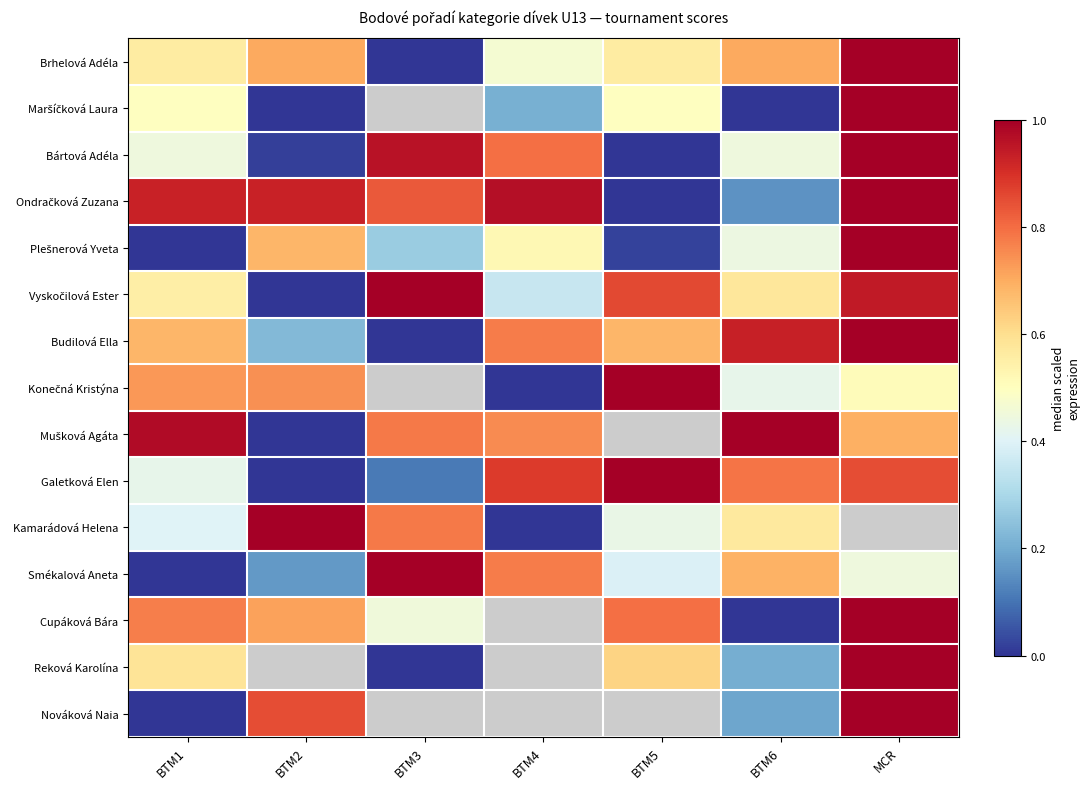

Is the value of Maršíčková Laura at BTM2 greater than the value of Mušková Agáta at MCR?

No